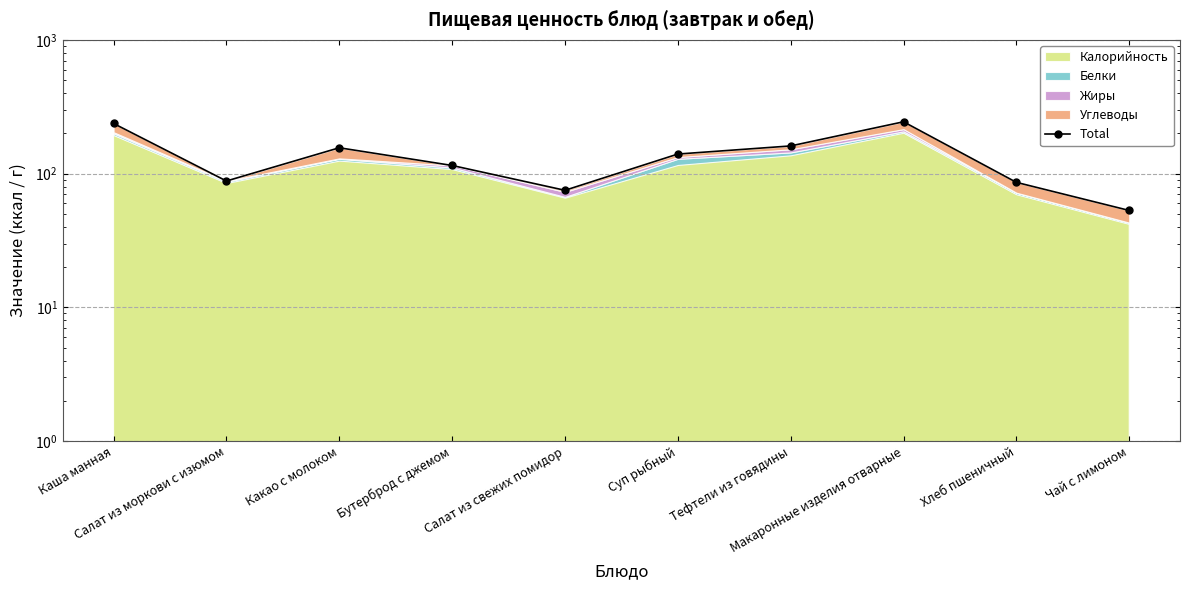

Rank the categories by value from highest to lowest.

Макаронные изделия отварные, Каша манная, Тефтели из говядины, Какао c молоком, Суп рыбный, Бутерброд с джемом, Салат из моркови с изюмом, Хлеб пшеничный, Салат из свежих помидор, Чай с лимоном